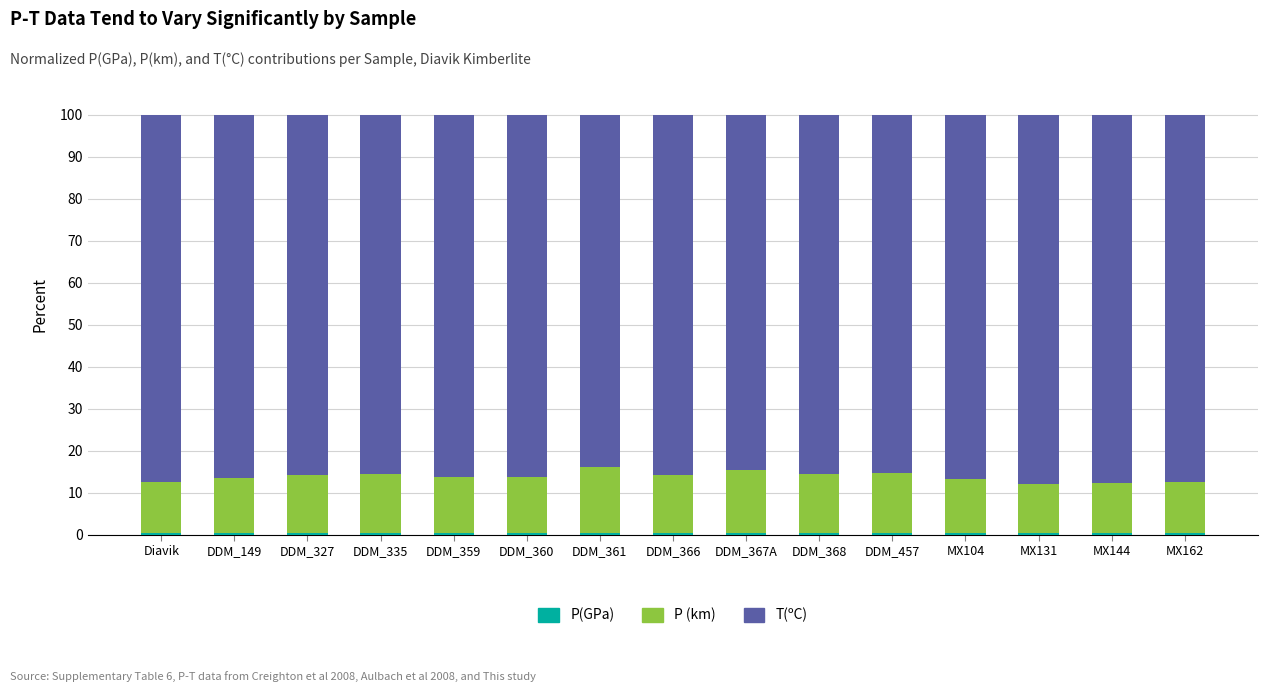

What is the average value of the P(GPa) series?

0.4